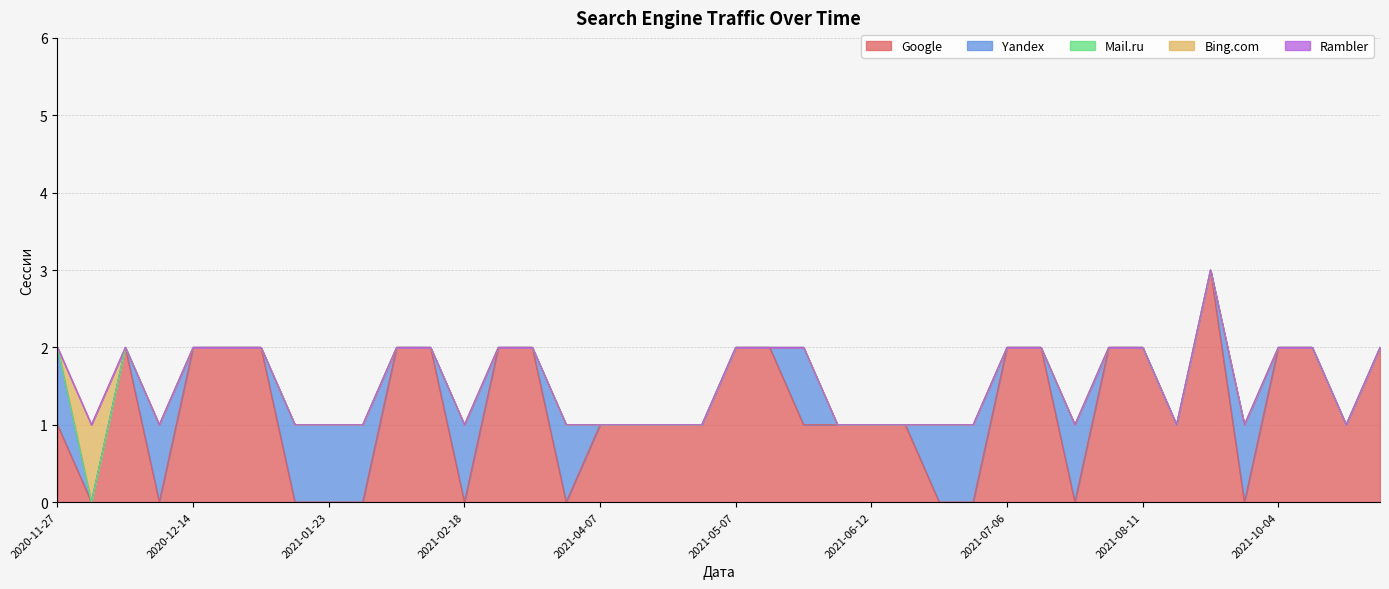

Is the value of Yandex at 2021-03-21 greater than the value of Rambler at 2021-02-03?

Yes